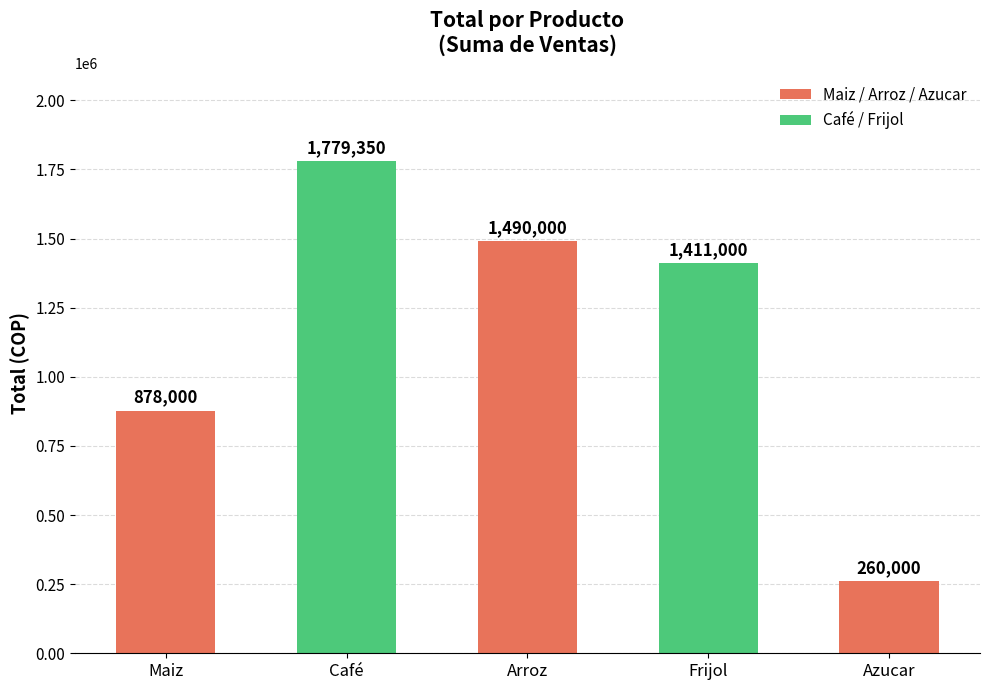

Which category has the highest value across all series?

Café